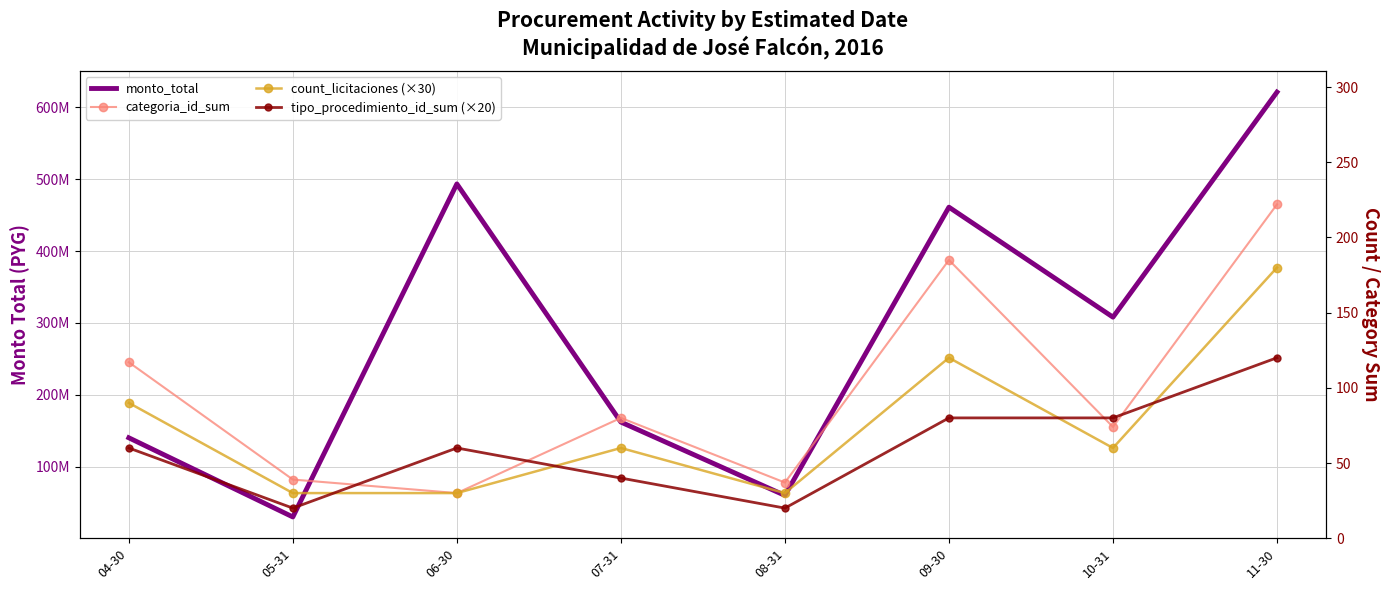

The value of categoria_id_sum at 08-31 is 60. True or false?

False